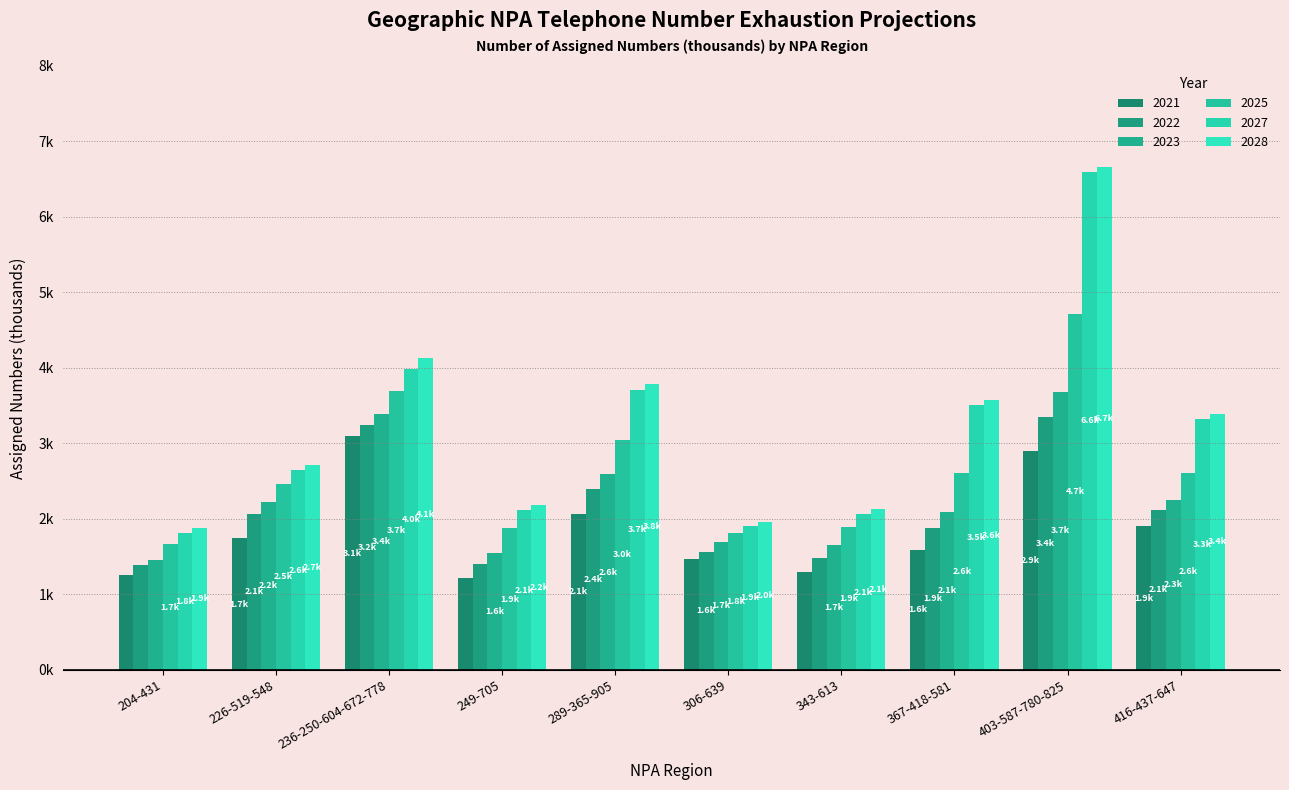

Are the bars horizontal?

No